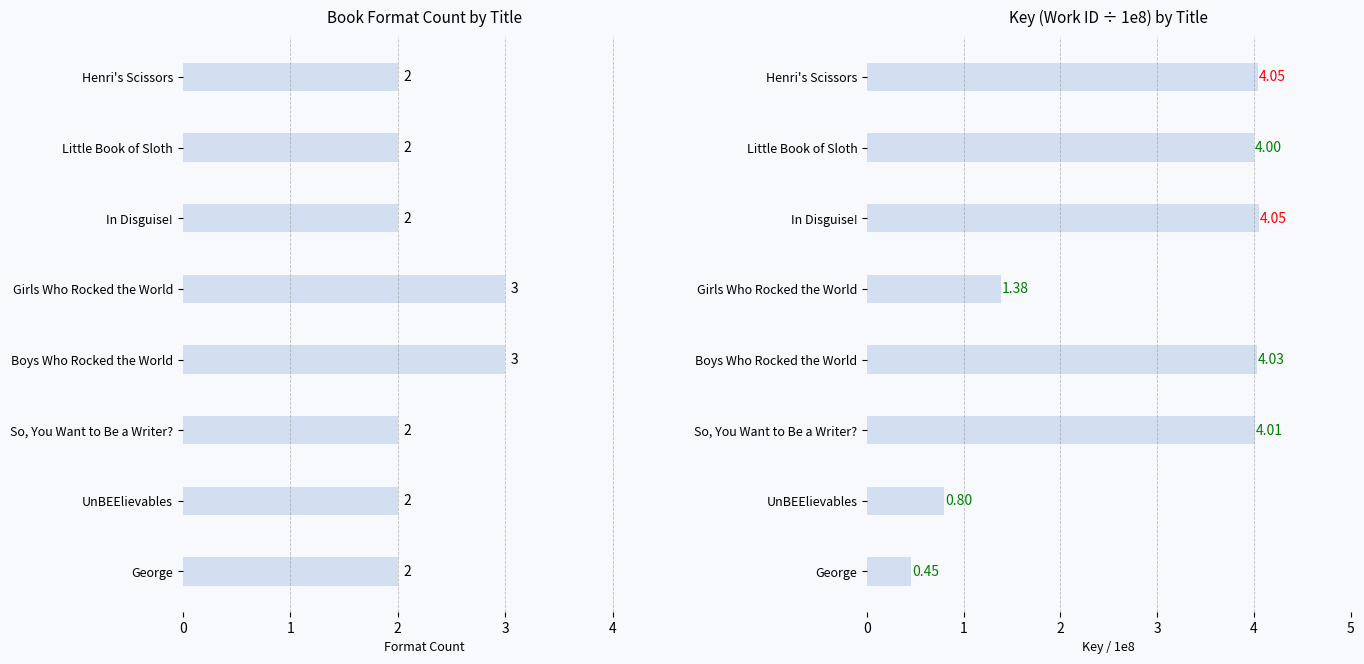

The value of Number of Formats at 3 is 3.0. True or false?

True